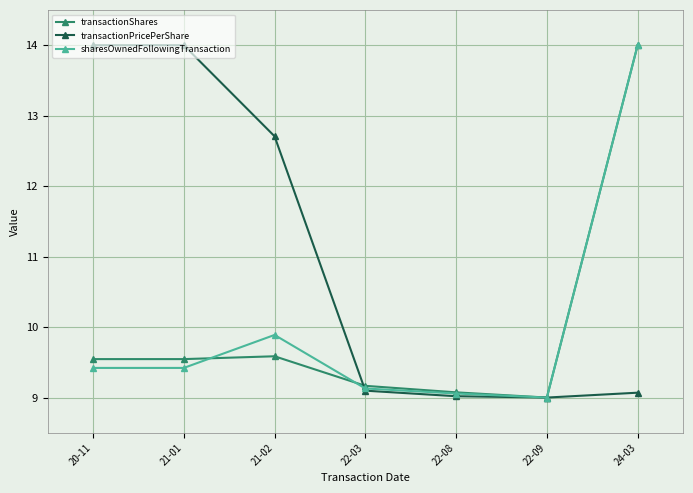

What are all the series names shown in the legend?

transactionShares, transactionPricePerShare, sharesOwnedFollowingTransaction